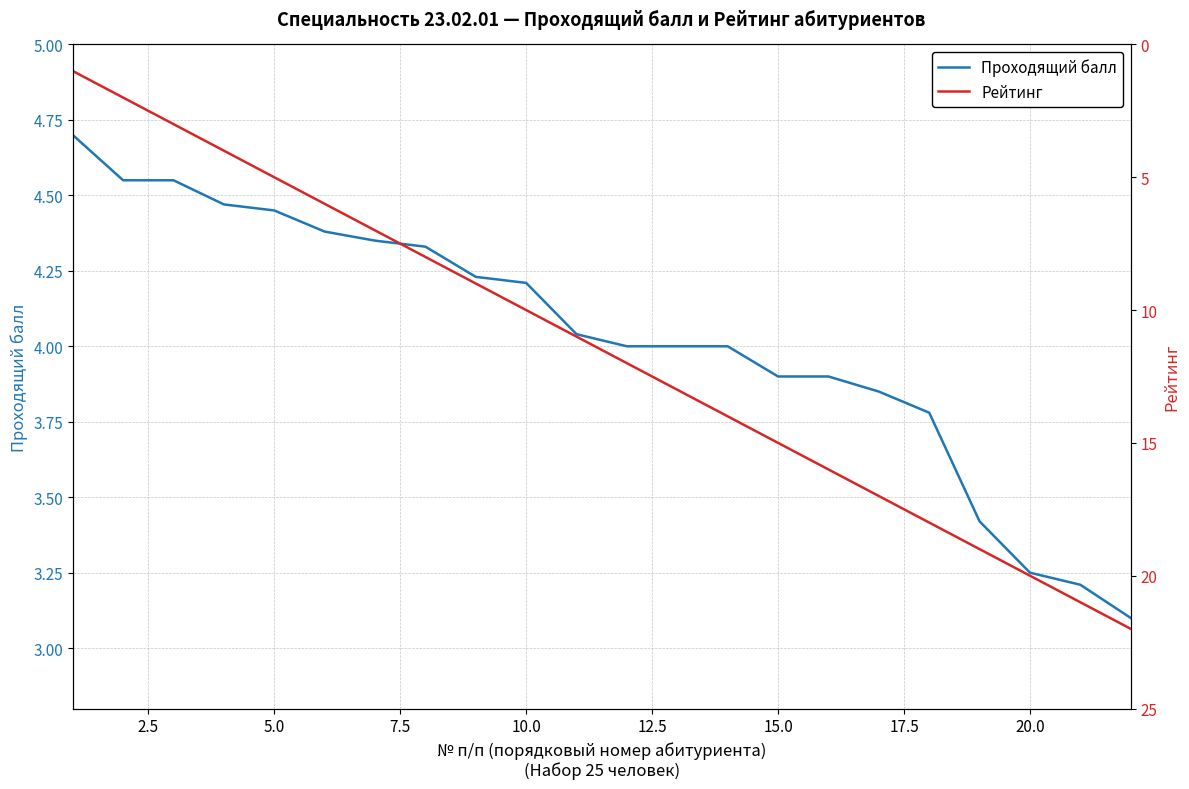

What is the highest value of the Проходящий балл series?

4.7